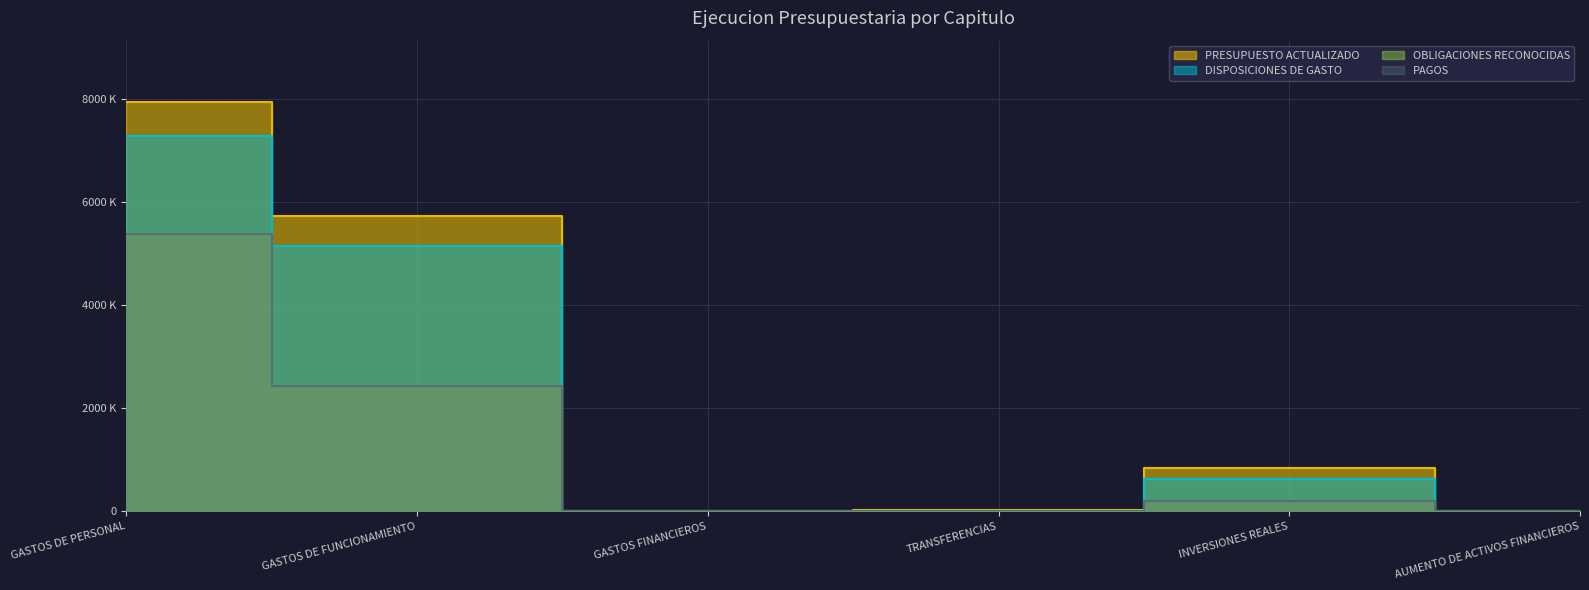

True or false: DISPOSICIONES DE GASTO has a value of 0 at TRANSFERENCIAS.

True